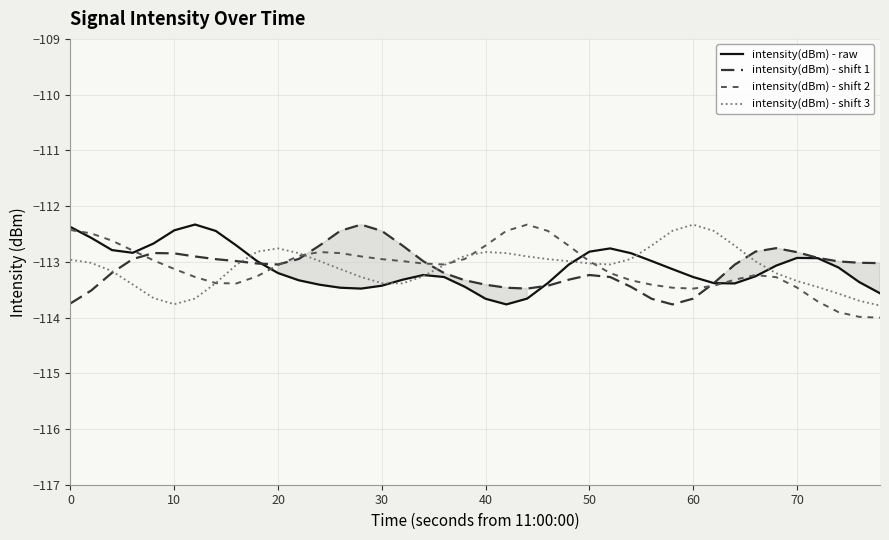

What is the lowest value of the intensity(dBm) - raw series?

-113.8